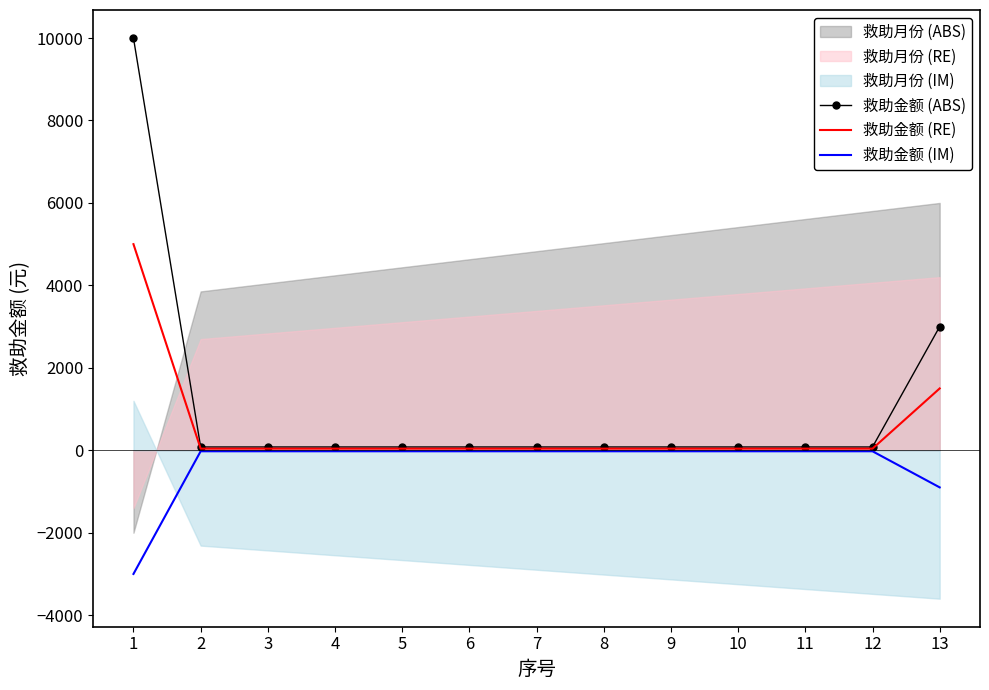

The 救助金额 (RE) series shows 40 at 2. True or false?

True